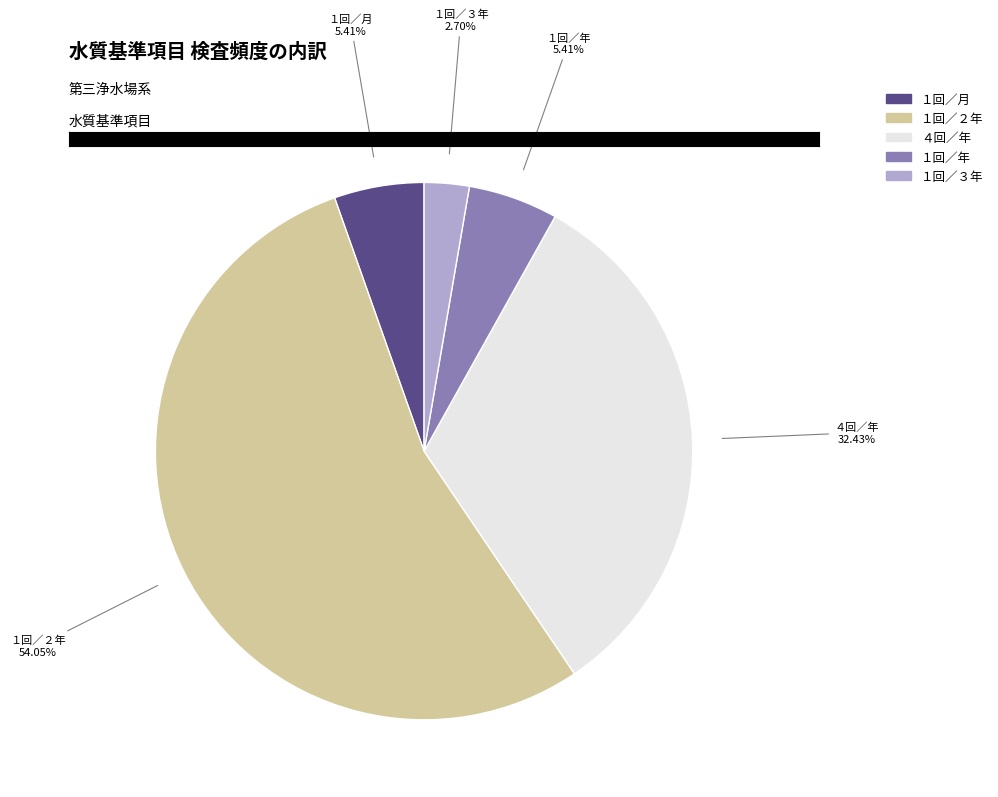

Is there any slice that represents more than half of the pie?

Yes